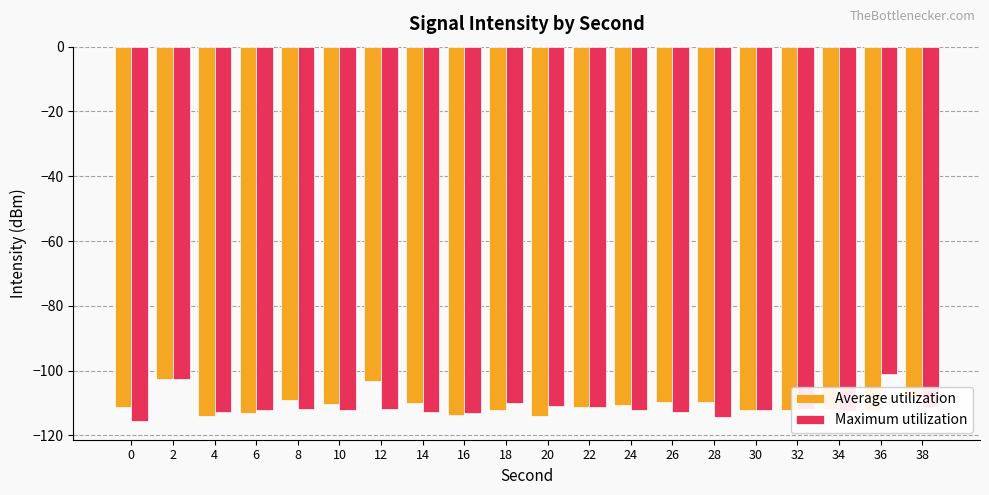

Which series has the largest range (max minus min)?

Maximum utilization